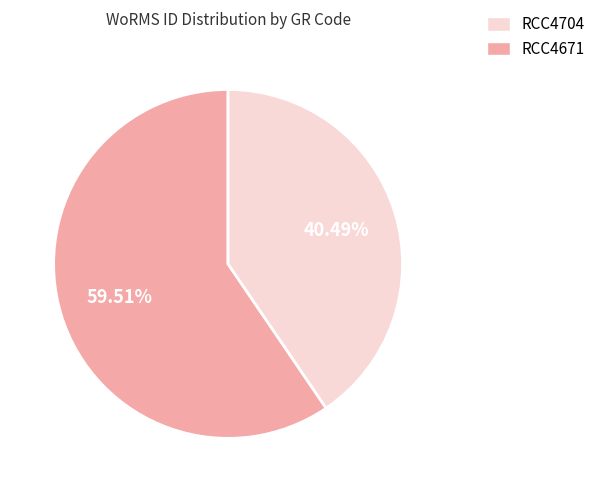

Is there any slice that represents more than half of the pie?

Yes